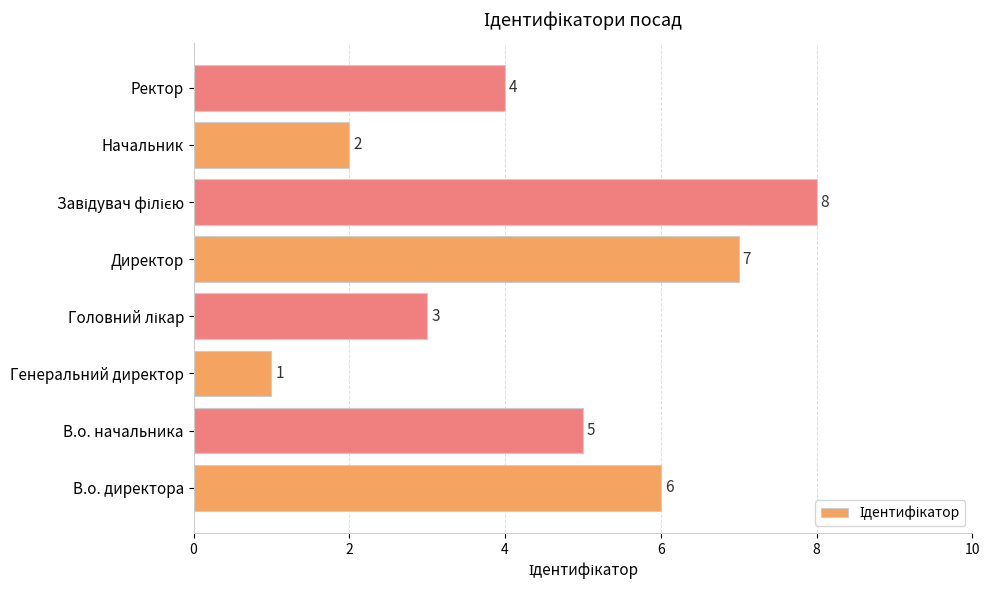

What is the sum of all values?

36